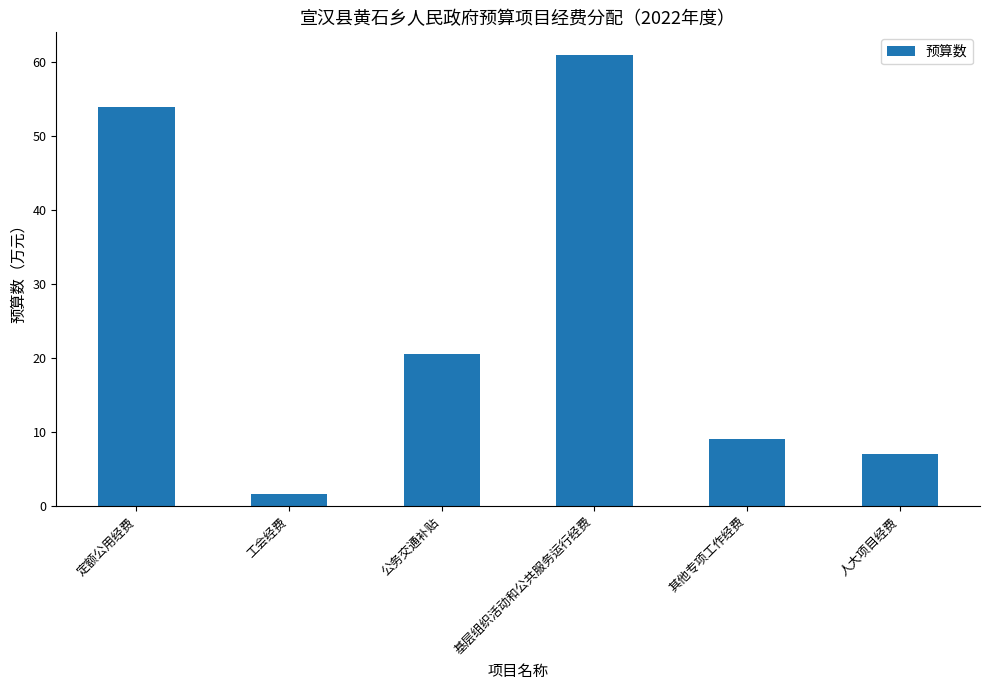

What is the value of the 6th bar from the left?

7.0